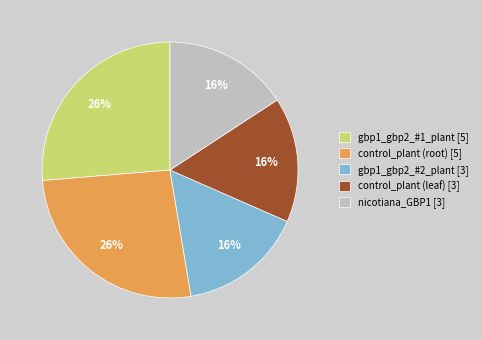

Between control_plant (root) and gbp1_gbp2_#2_plant, which is larger?

control_plant (root)